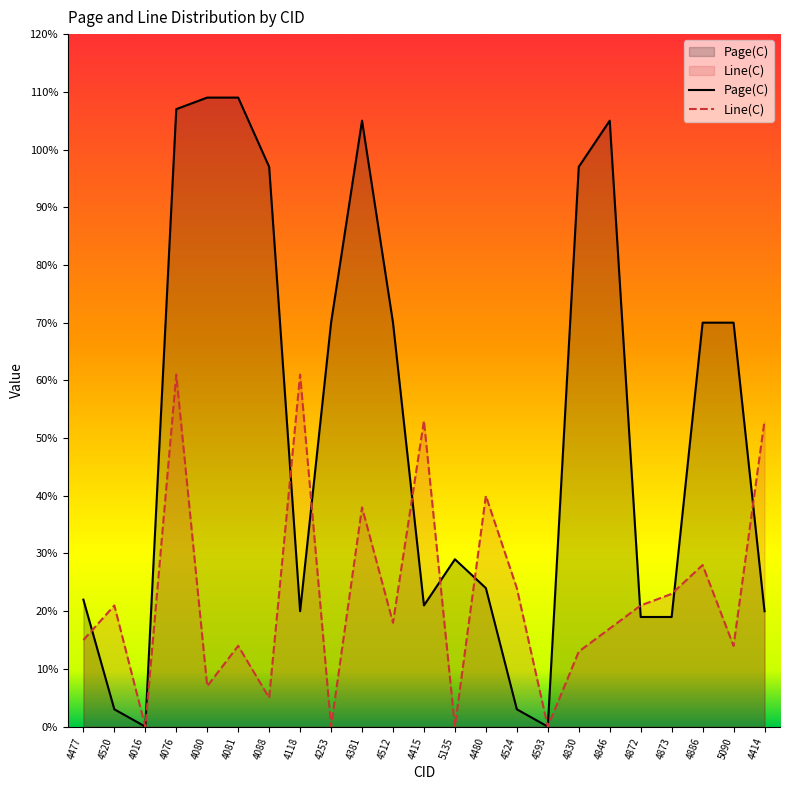

Which series changed the most between 4512 and 4873?

Page(C)